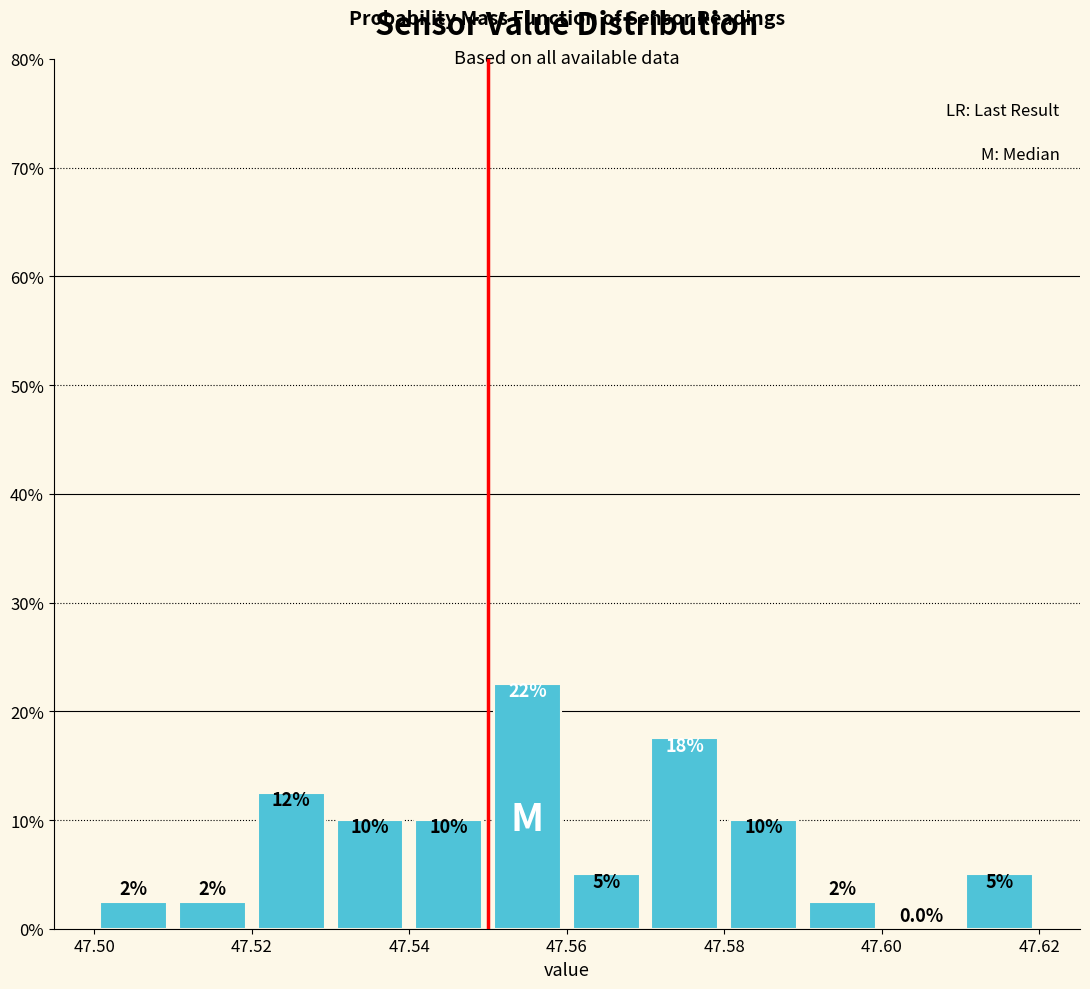

Which range on the x-axis has the tallest bar?

47.55 to 47.56